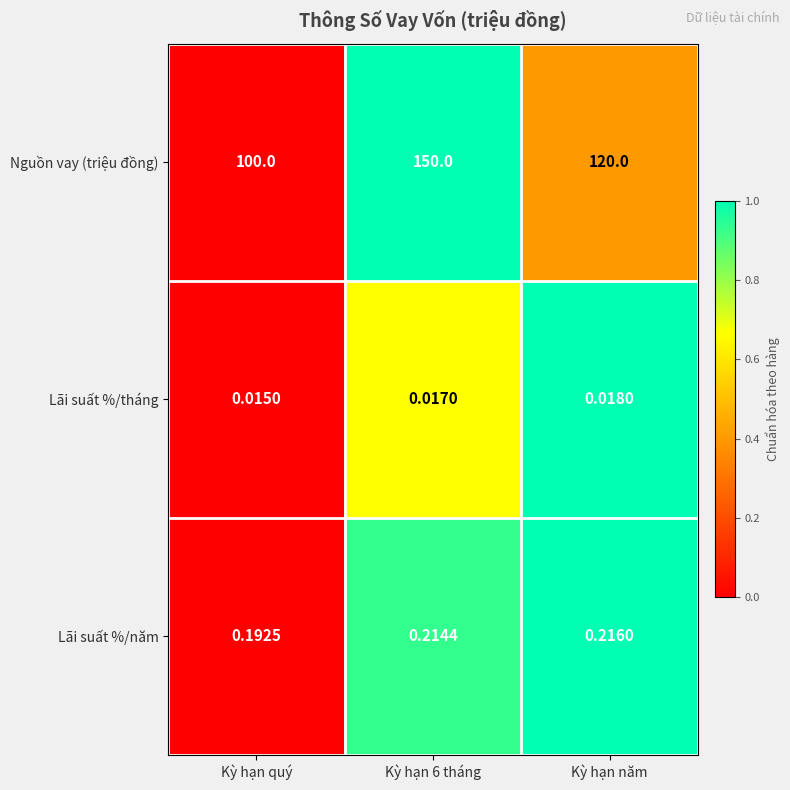

Between Kỳ hạn quý and Kỳ hạn 6 tháng, which series saw the biggest shift?

Nguồn vay (triệu đồng)